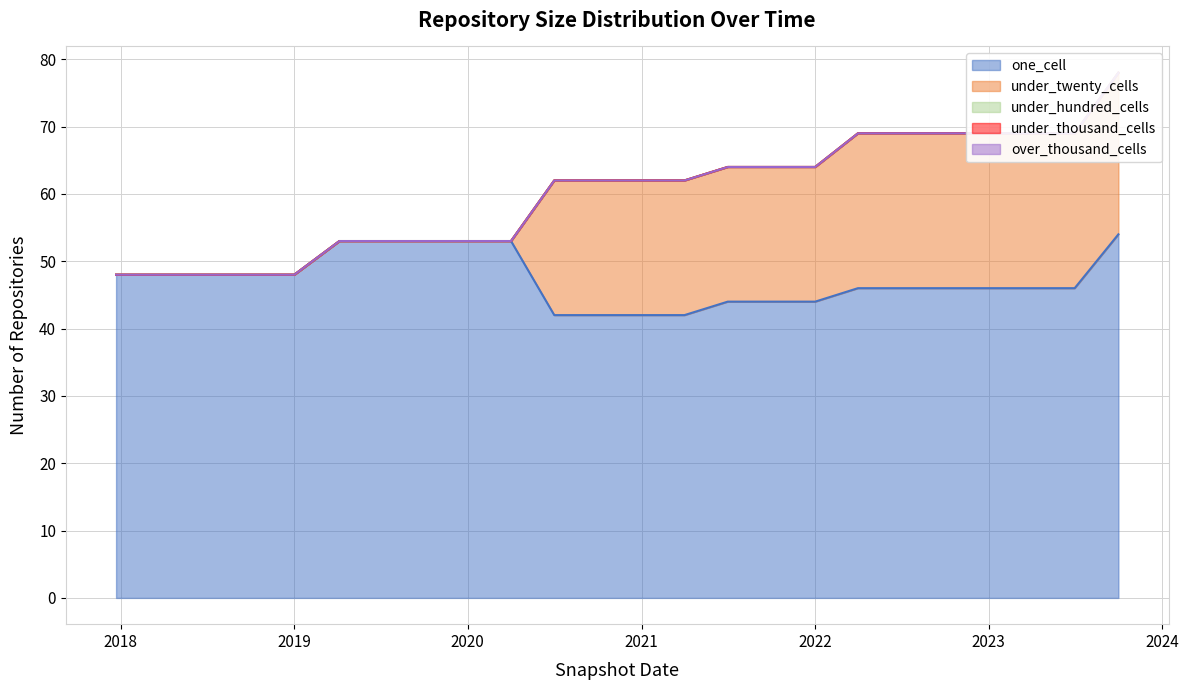

How many lines are shown in the chart?

5